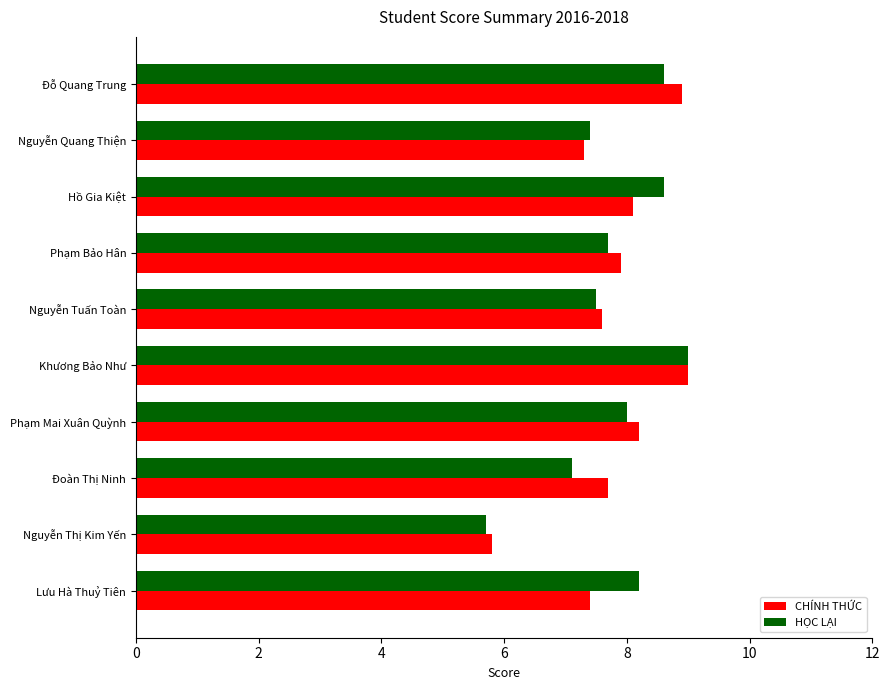

How many data points does each series have?

10